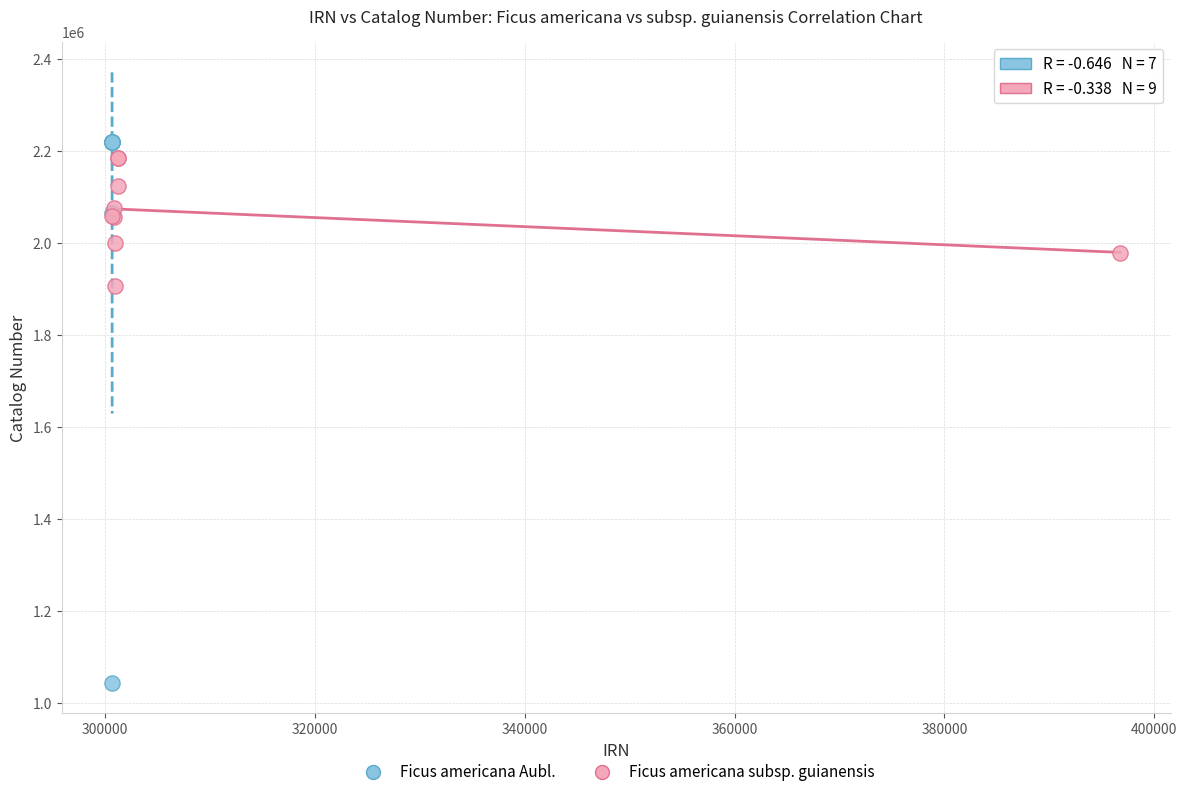

Which series has the widest spread of Y values?

Ficus americana Aubl.